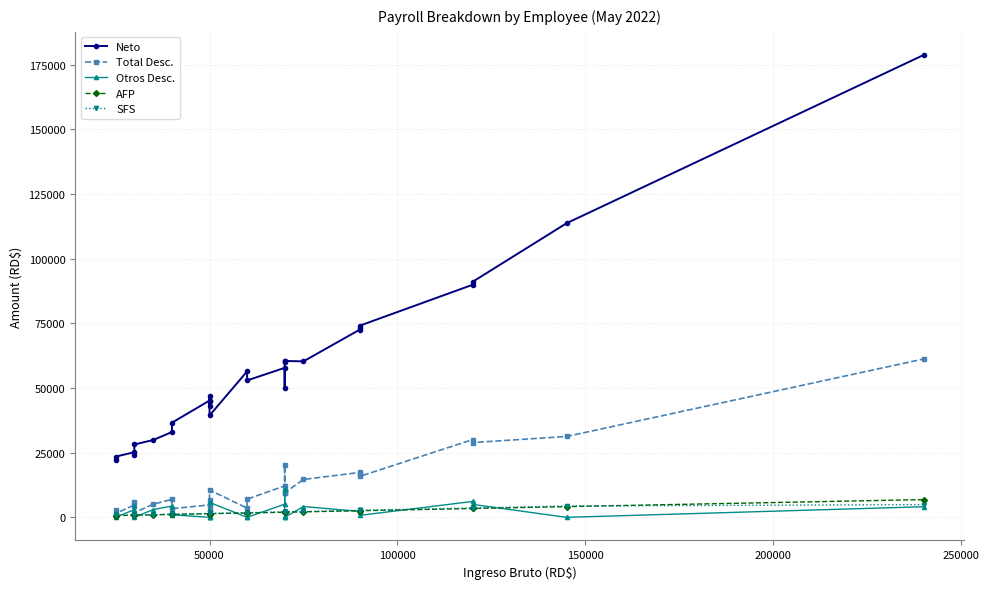

Where is the first local minimum for Total Desc.?

50000